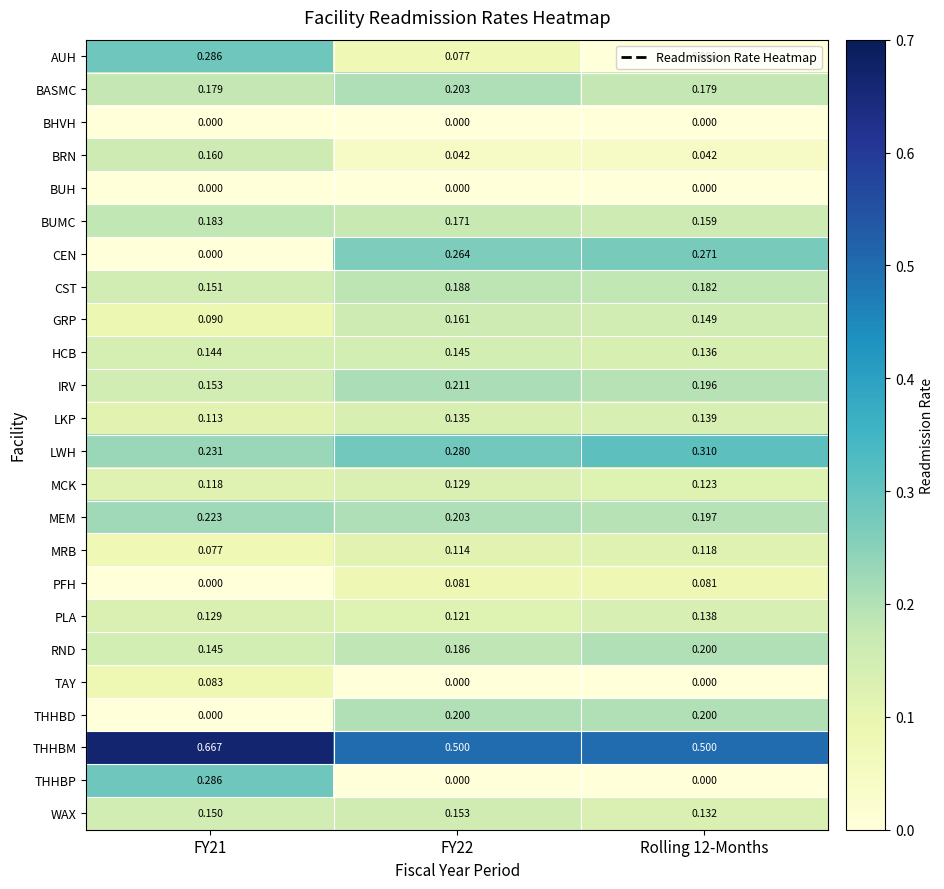

Between FY22 and Rolling 12-Months, which series saw the biggest shift?

AUH